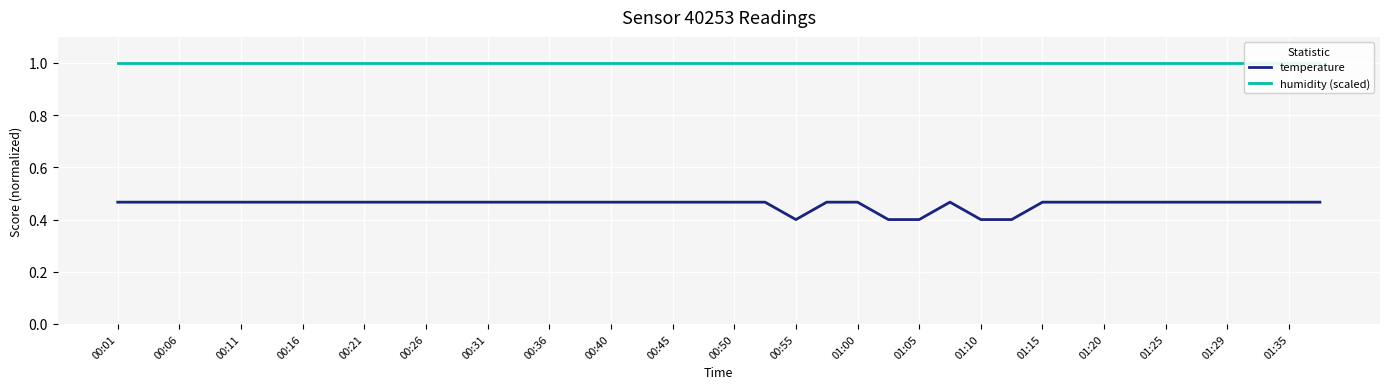

At how many categories does at least one series exceed 0?

40